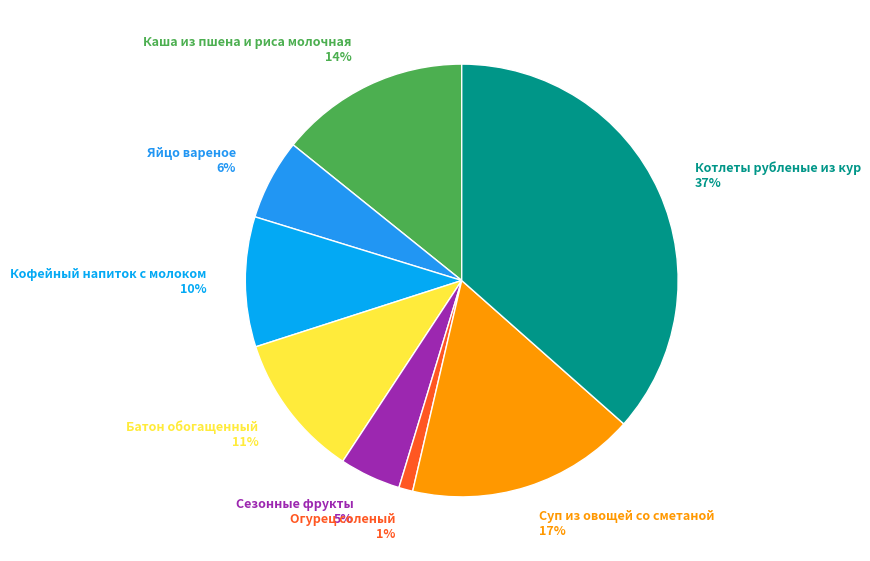

To the nearest percent, what percentage of the pie is Суп из овощей со сметаной?

17%